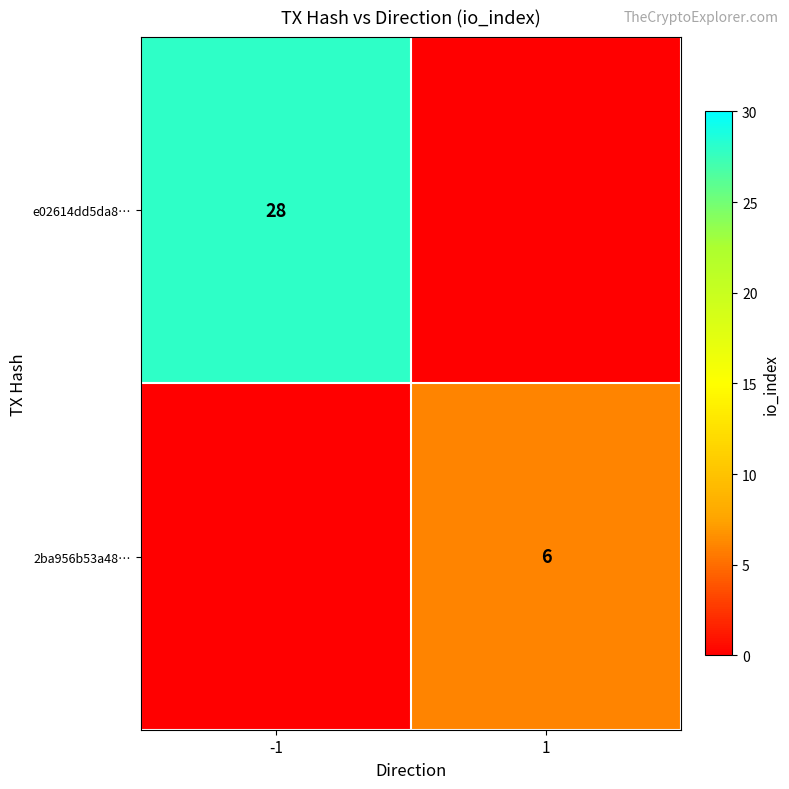

True or false: e02614dd5da8… has a value of 7 at -1.

False